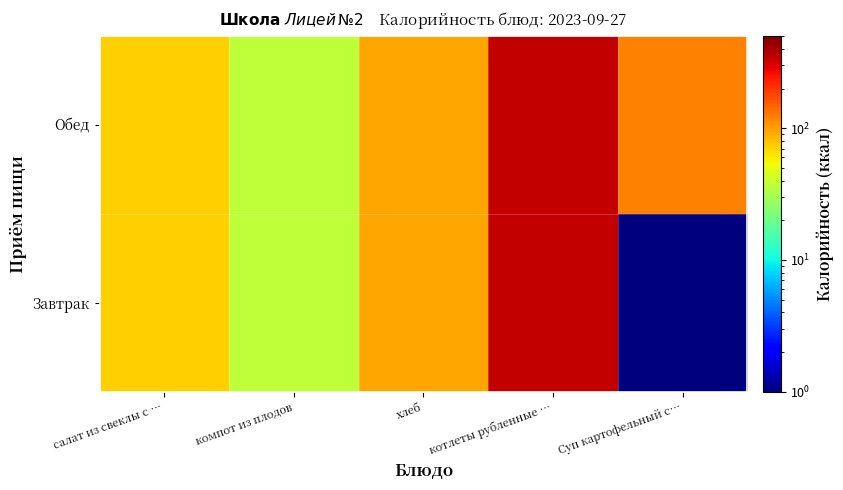

Which series has the widest spread of values?

Завтрак